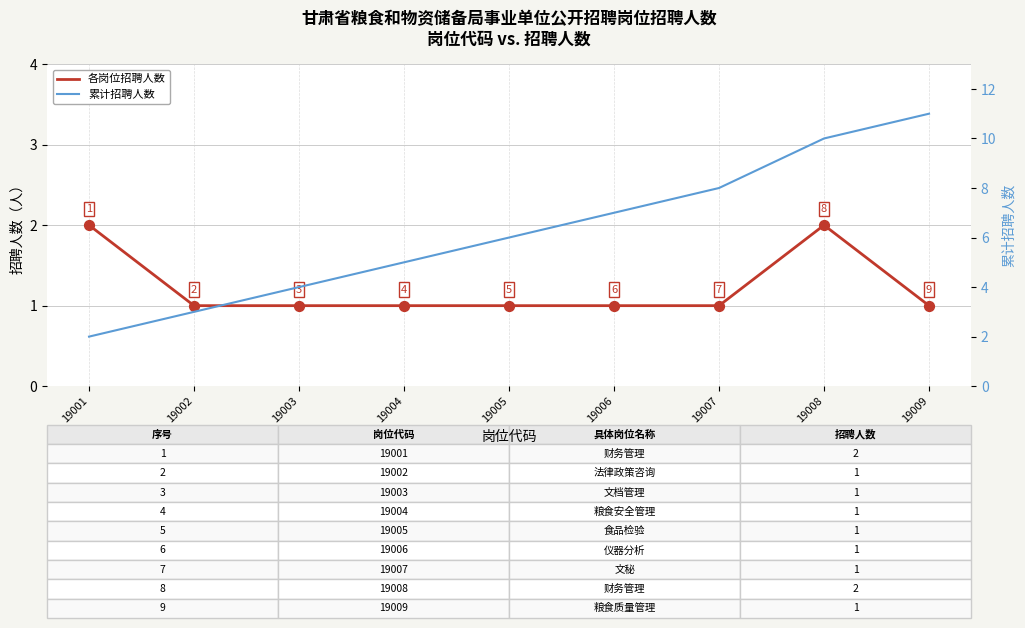

Which series has the largest total across all categories?

累计招聘人数